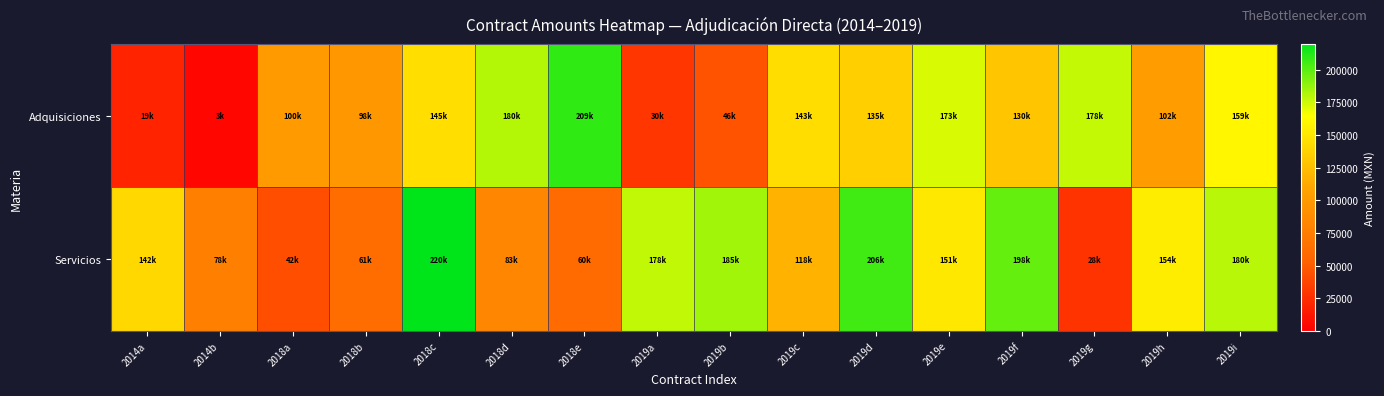

What is the greatest value displayed?

219820.0